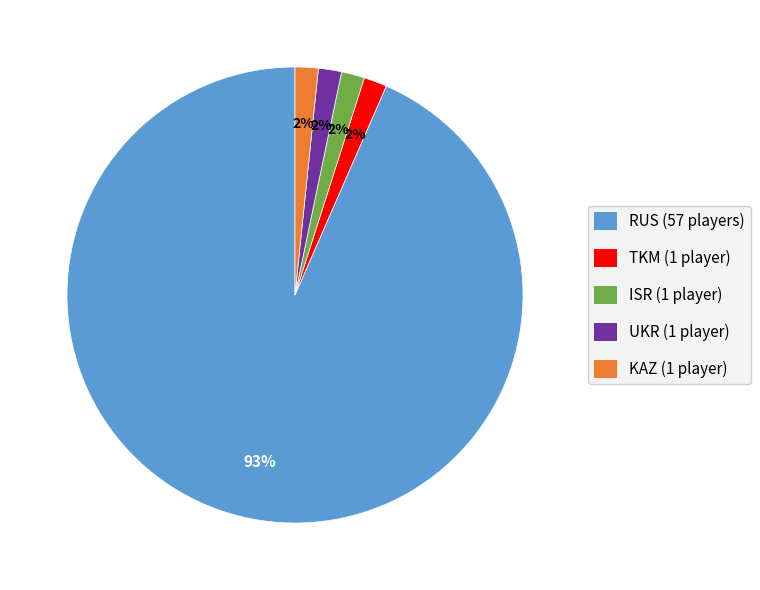

To the nearest percent, what percentage of the pie is UKR?

2%